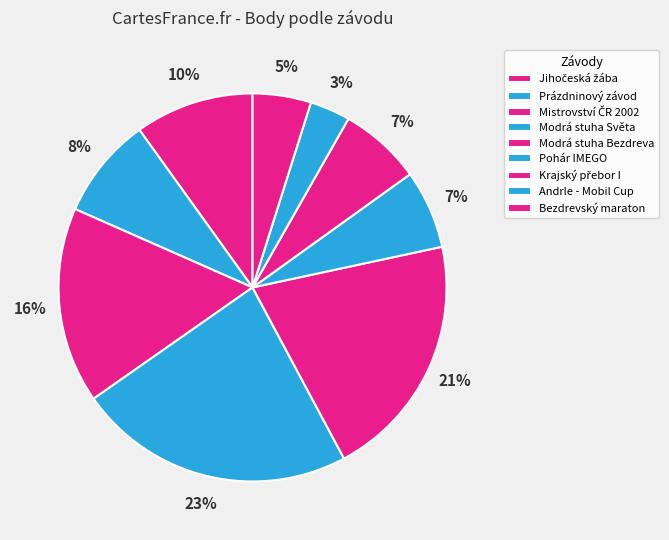

What is the change in value from Pohár IMEGO to Bezdrevský maraton?

-257